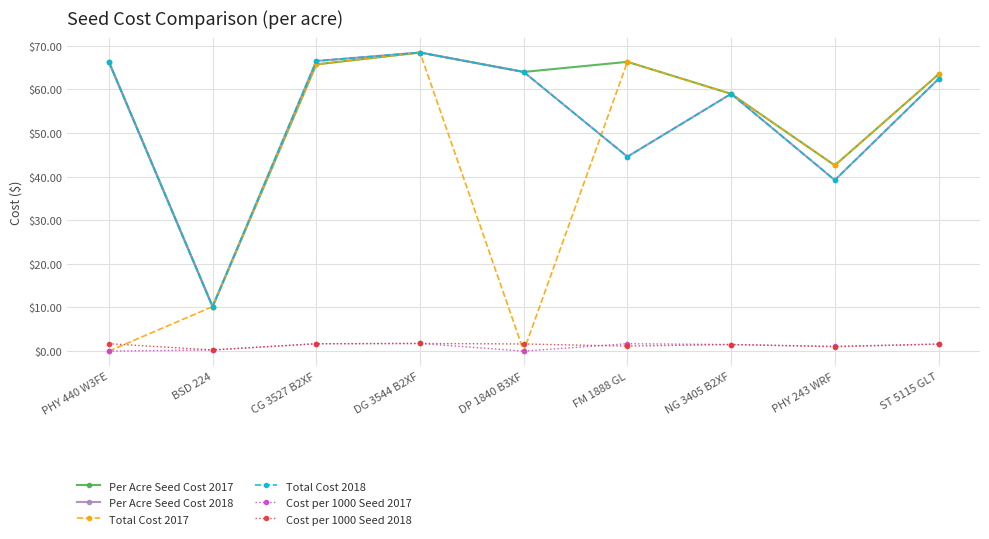

Reading left to right, transcribe all the data shown in this chart.

Per Acre Seed Cost 2017: 66.3	10.2	65.7	68.4	64.0	66.3	59.0	42.6	63.4
Per Acre Seed Cost 2018: 66.3	10.2	66.5	68.4	64.0	44.5	59.0	39.2	62.4
Total Cost 2017: 0.0	10.2	65.7	68.4	0.0	66.3	59.0	42.6	63.4
Total Cost 2018: 66.3	10.2	66.5	68.4	64.0	44.5	59.0	39.2	62.4
Cost per 1000 Seed 2017: 0.0	0.3	1.7	1.7	0.0	1.7	1.5	1.1	1.6
Cost per 1000 Seed 2018: 1.7	0.3	1.7	1.7	1.6	1.1	1.5	1.0	1.6